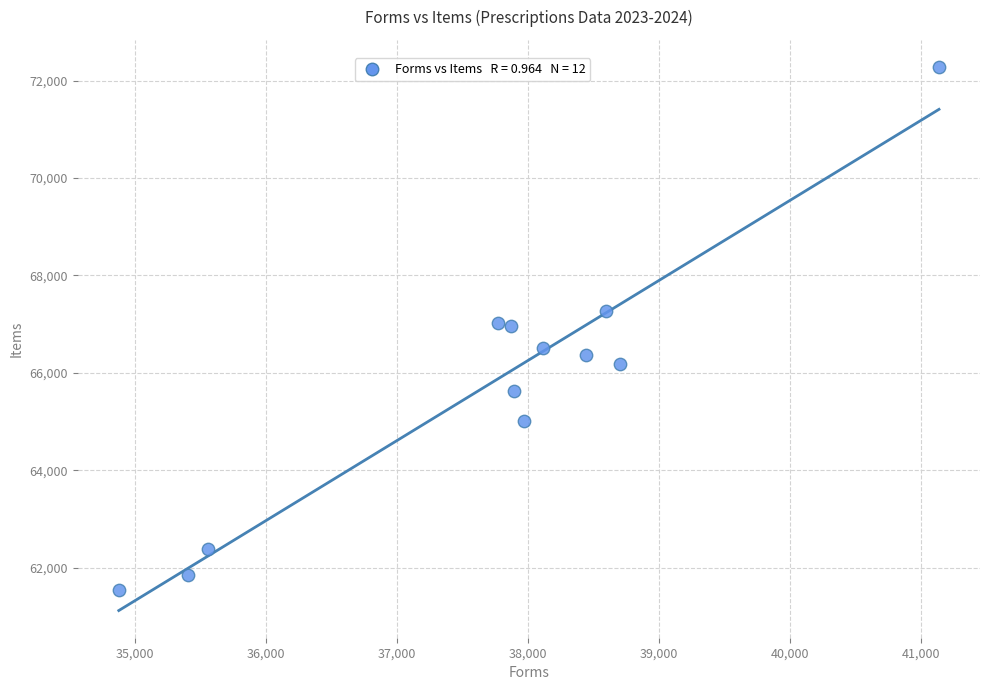

What is the average X value?

37698